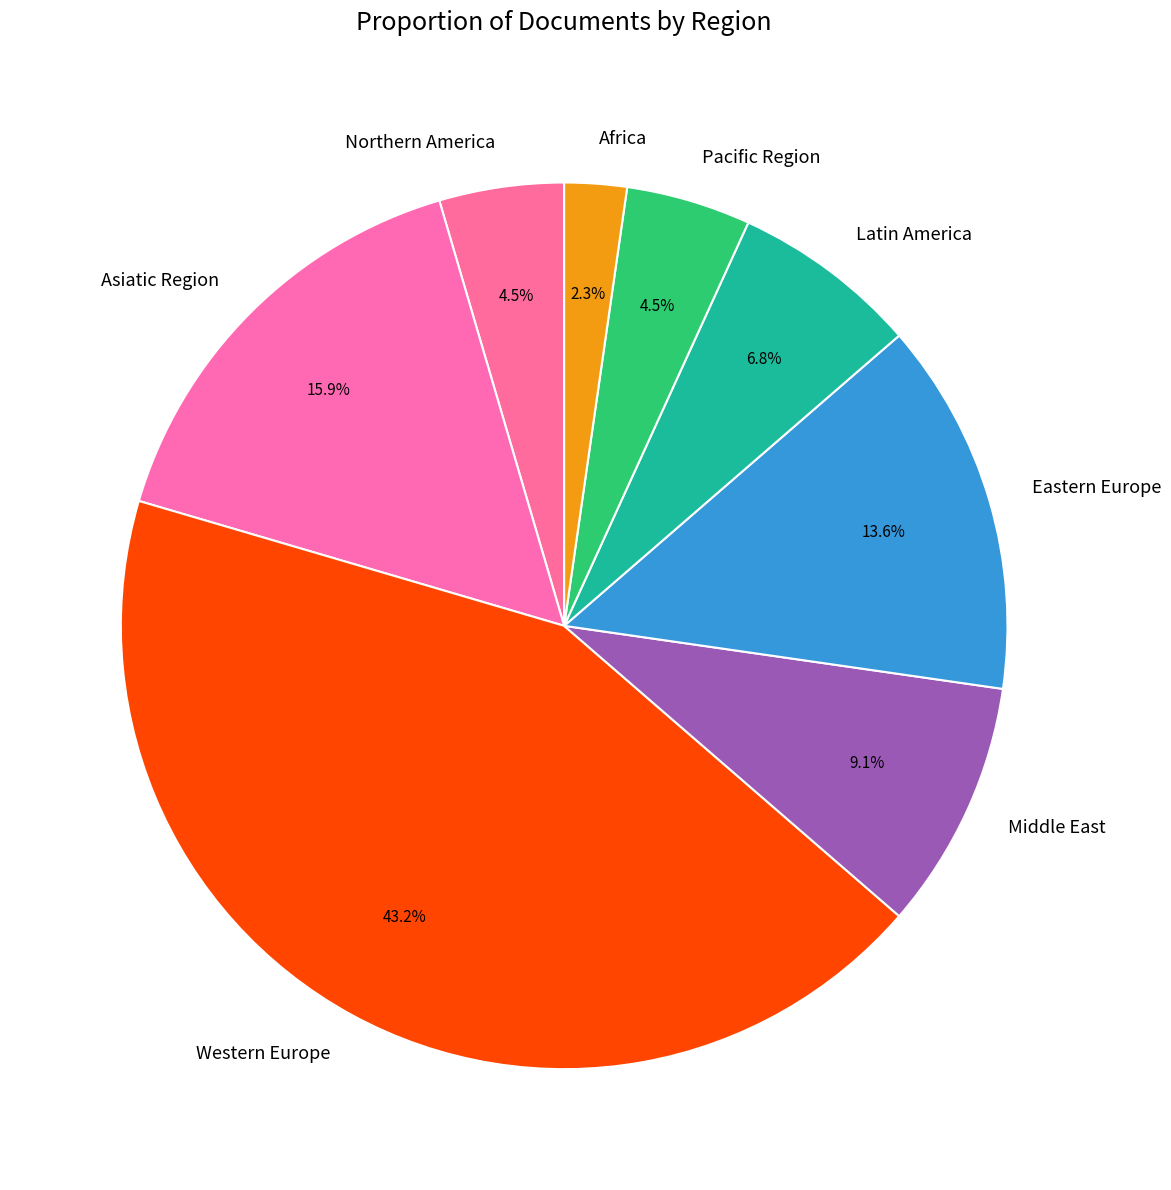

Is the sum of Eastern Europe and Latin America greater than half?

No